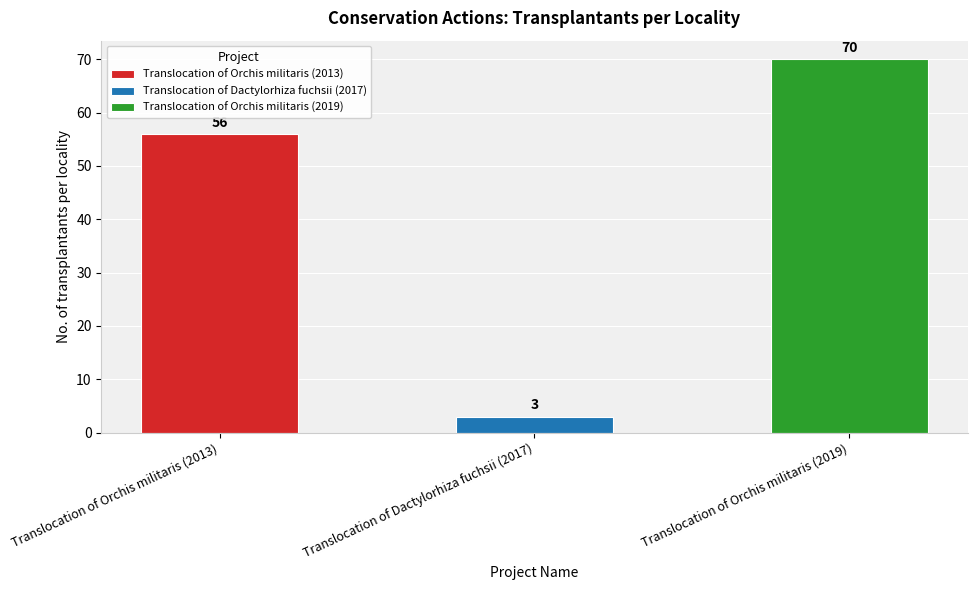

What is the change in value from Translocation of Orchis militaris (2013) to Translocation of Dactylorhiza fuchsii (2017)?

-53